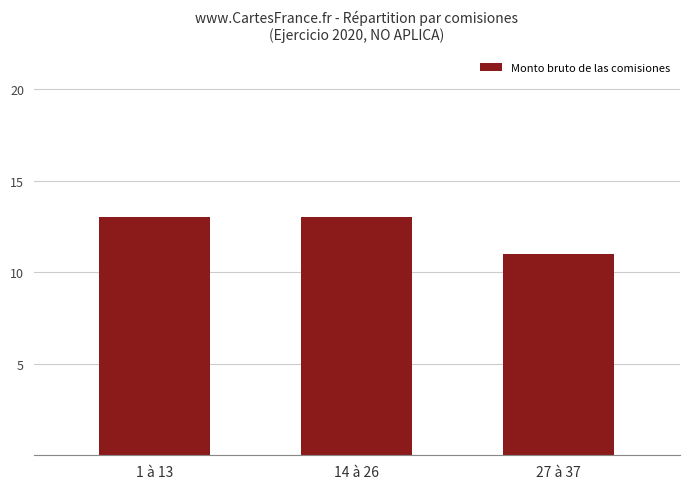

What is the smallest value displayed?

11